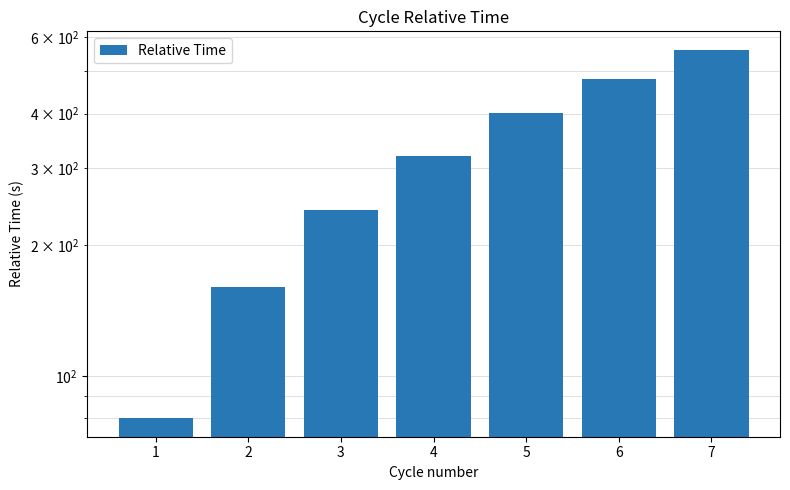

At which label does the data first exceed 320?

4